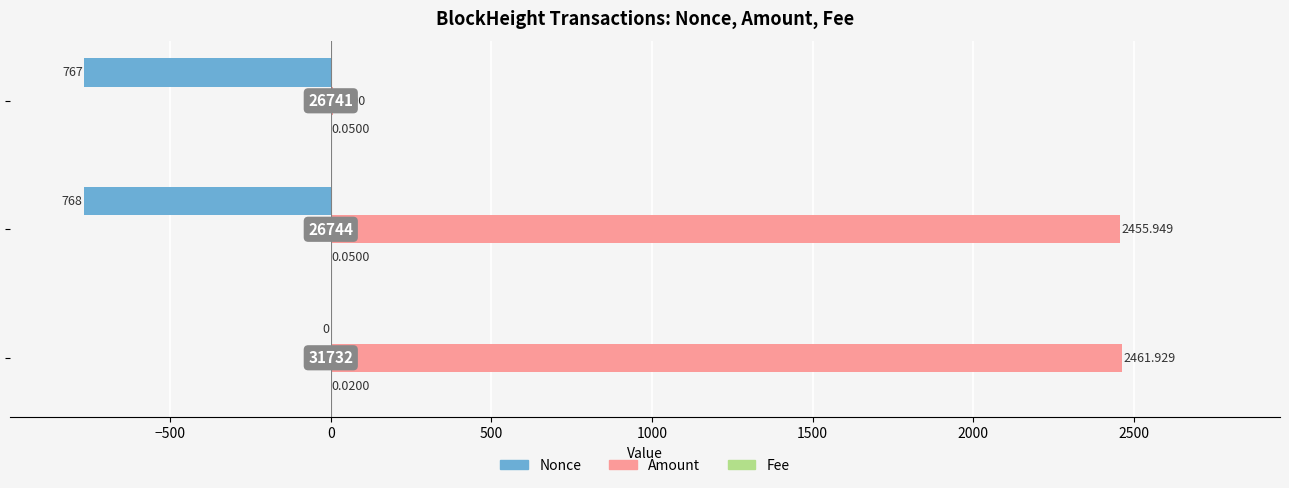

Which series has the largest total across all categories?

Amount